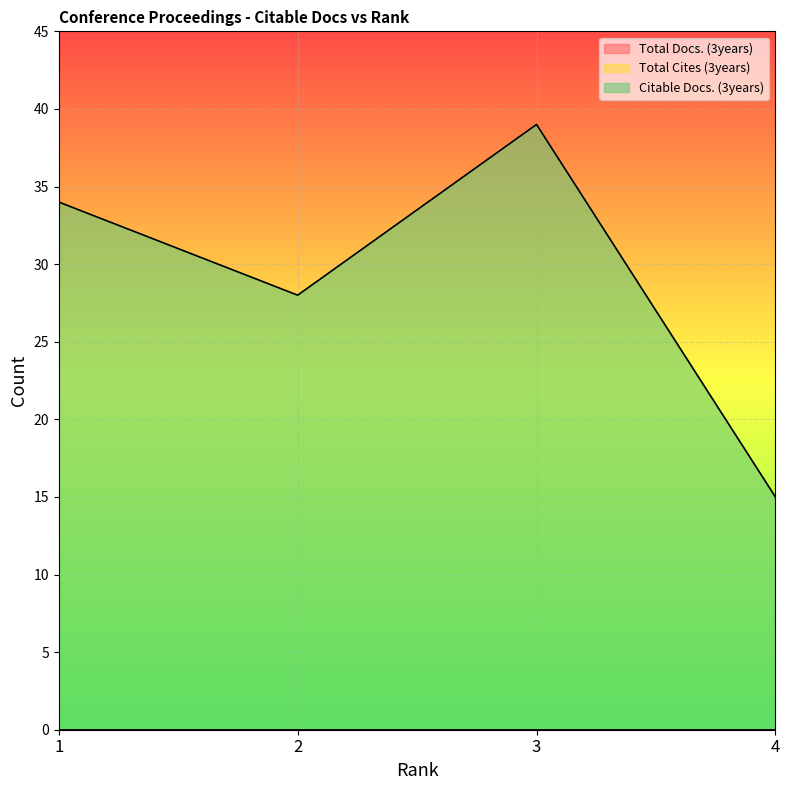

True or false: Total Cites (3years) has more than 2 interior local peaks.

False